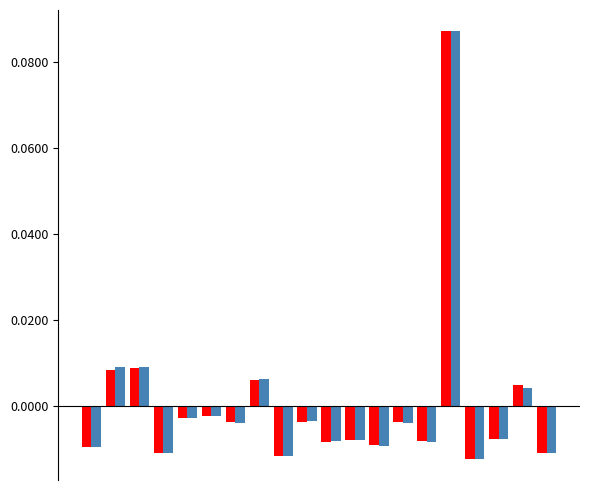

How many bars are there in total?

40